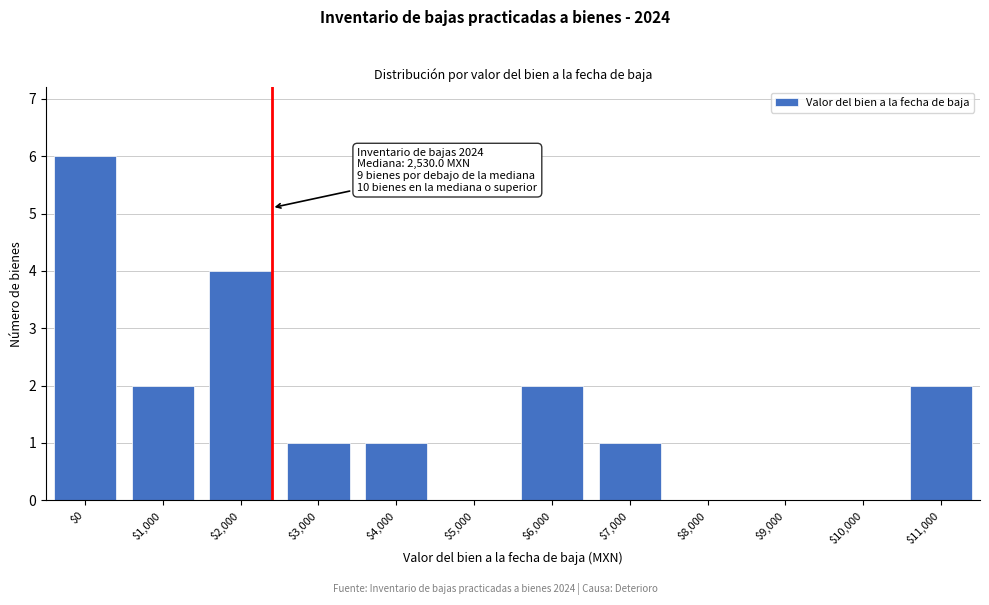

Is it true that the value at $1,000 is 1?

False